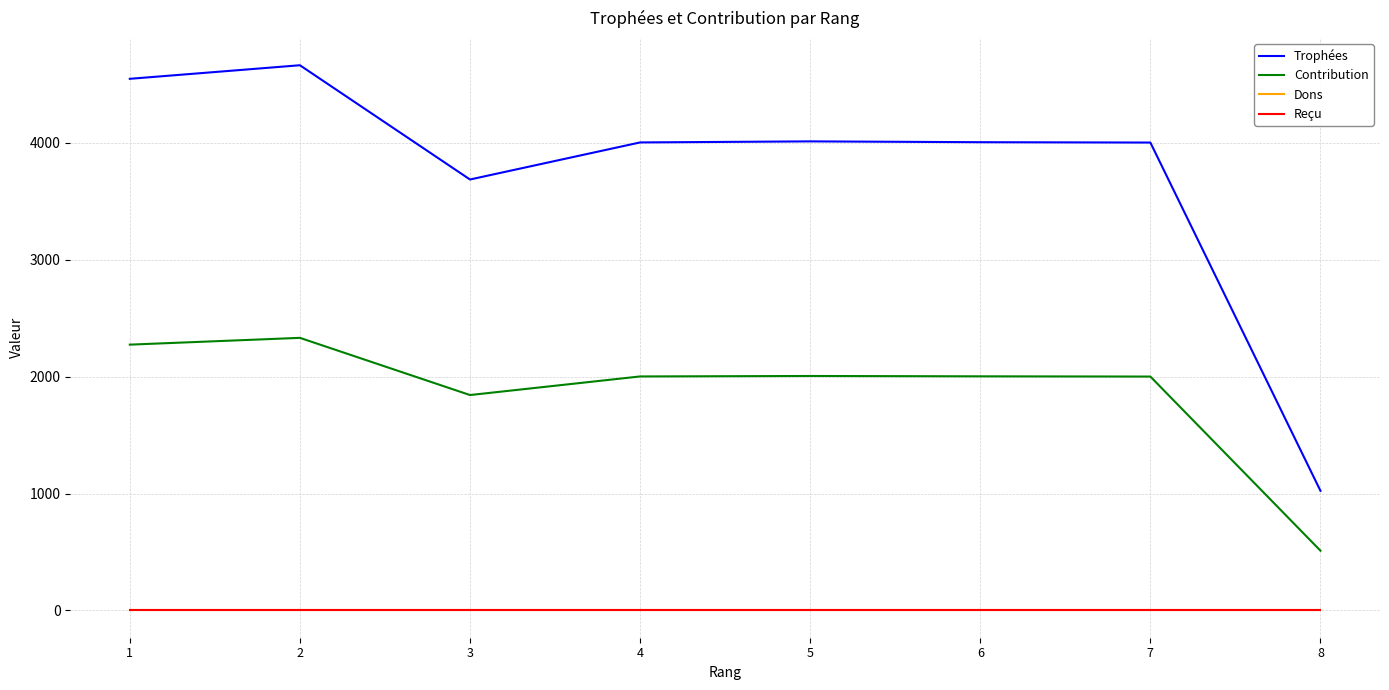

Rank the series by their maximum value, from highest to lowest.

Trophées, Contribution, Dons, Reçu